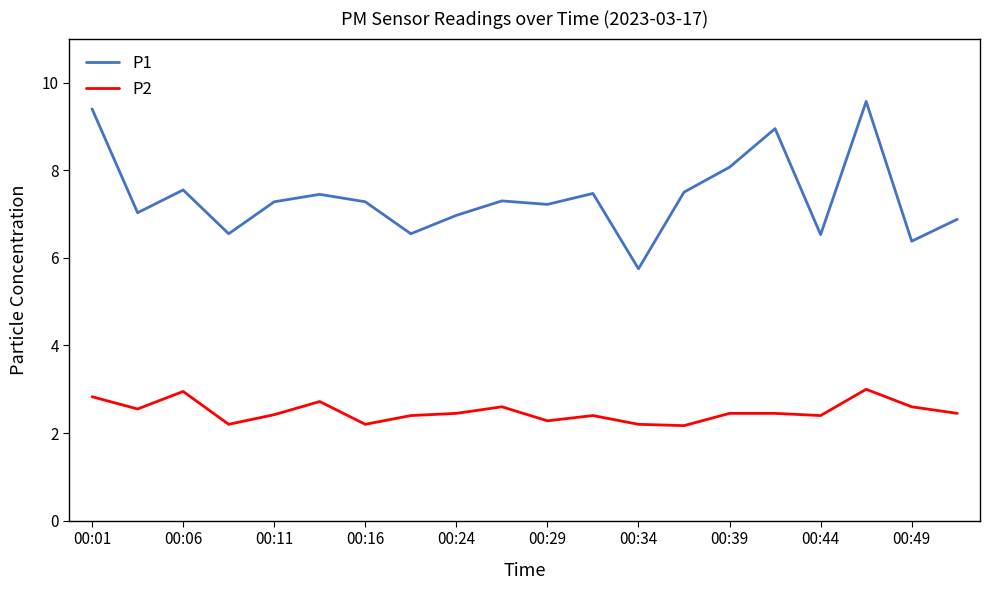

True or false: P1 and P2 intersect in this chart.

False